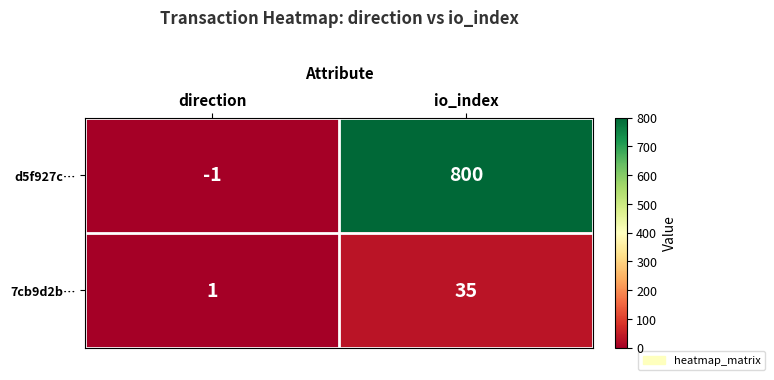

What is the greatest value displayed?

800